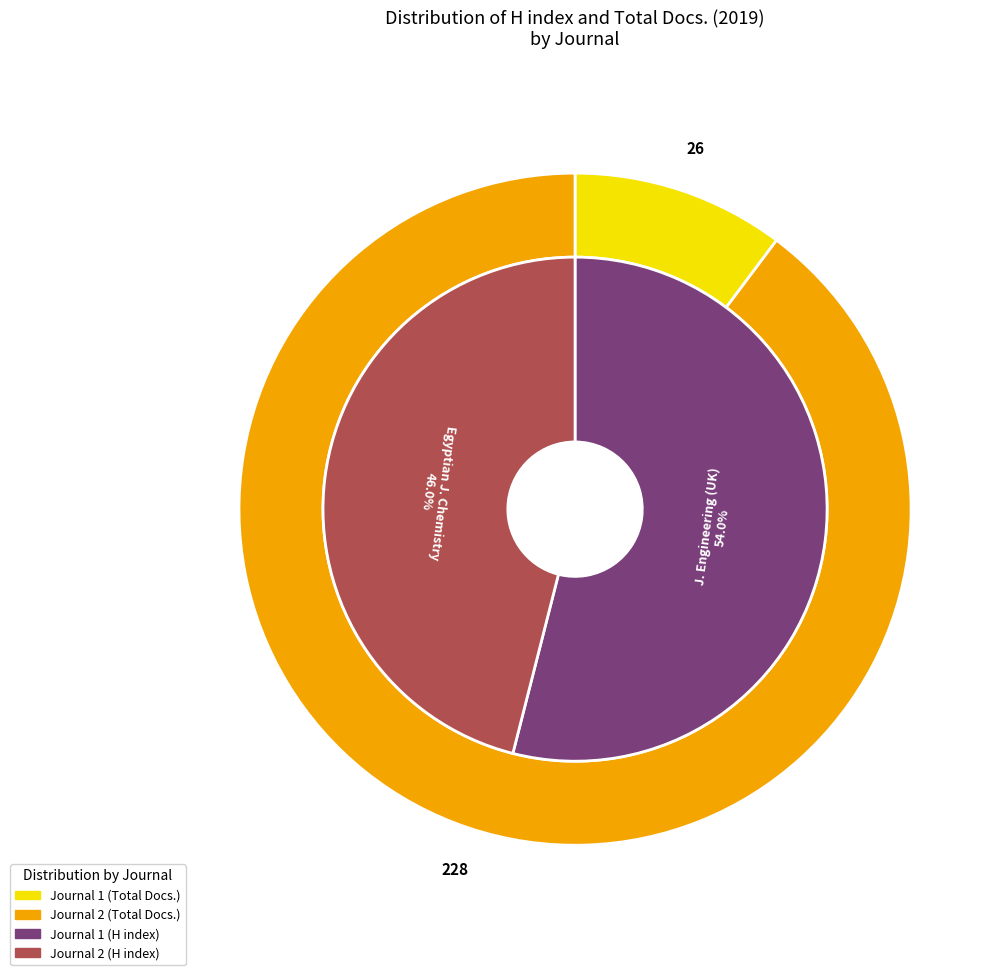

Which slice is the smallest?

Journal of Engineering (United Kingdom)